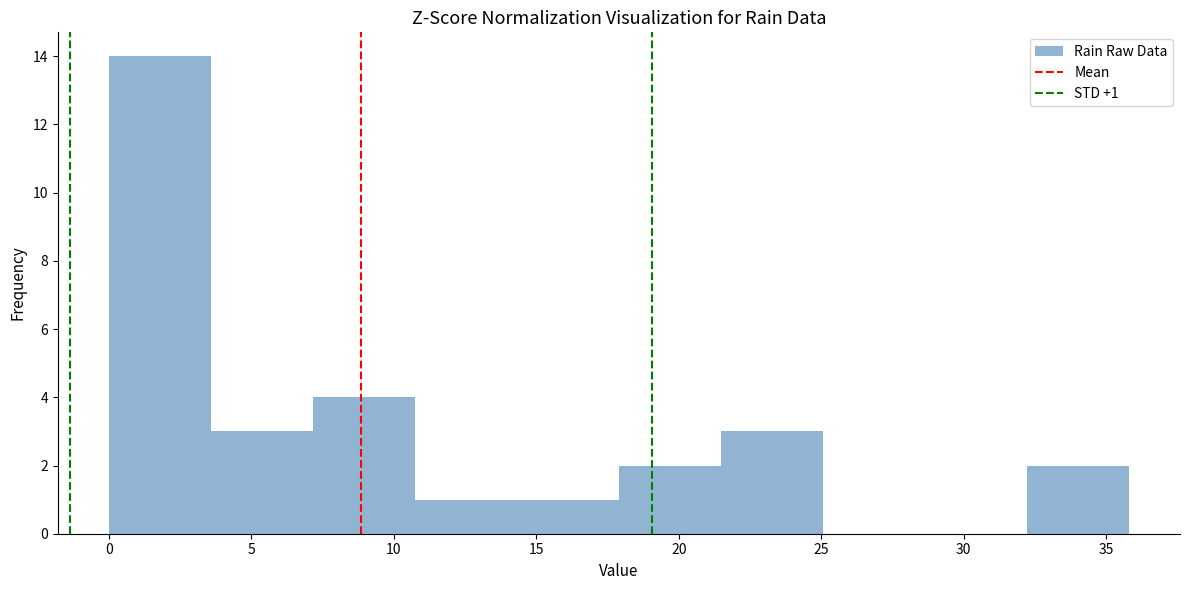

Which range on the x-axis has the tallest bar?

0.0 to 3.5